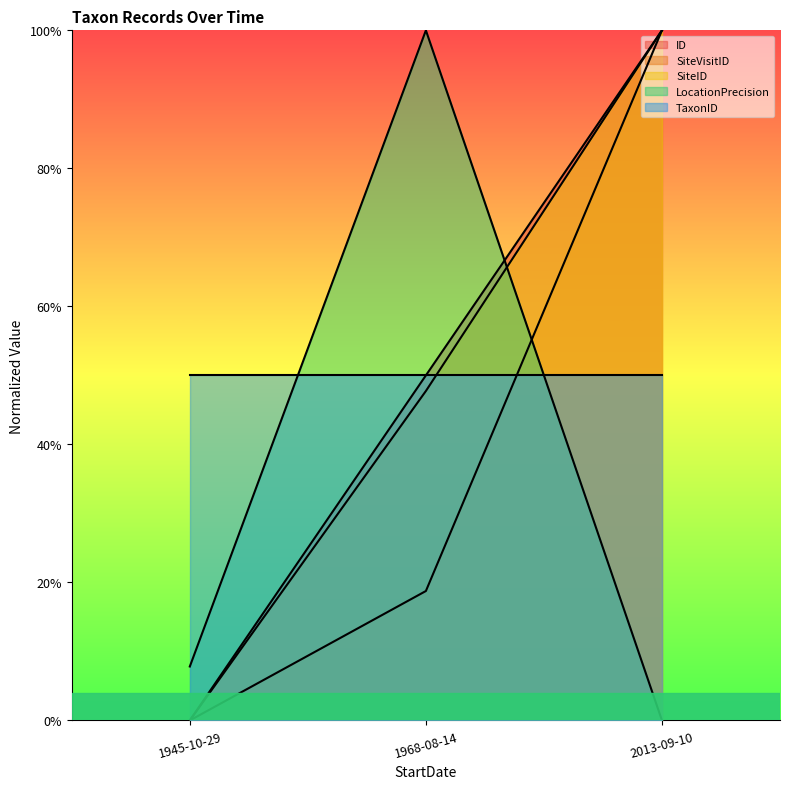

How many values in the SiteVisitID series exceed 0?

2